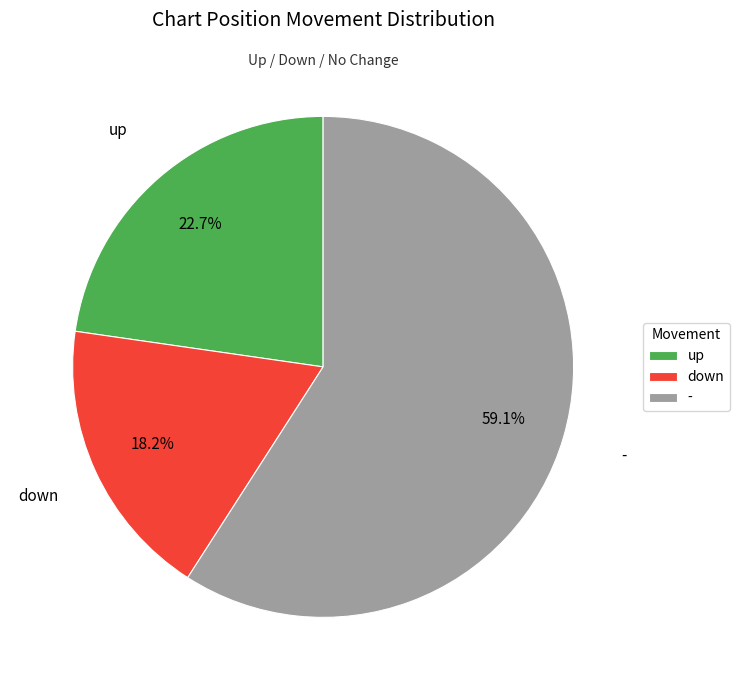

Which slice represents more than half of the pie?

-